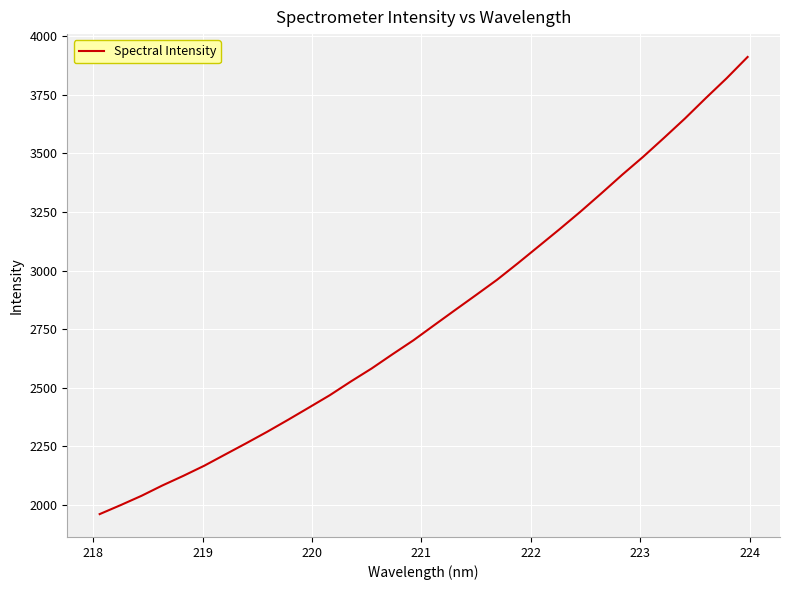

What is the smallest value displayed?

1960.0